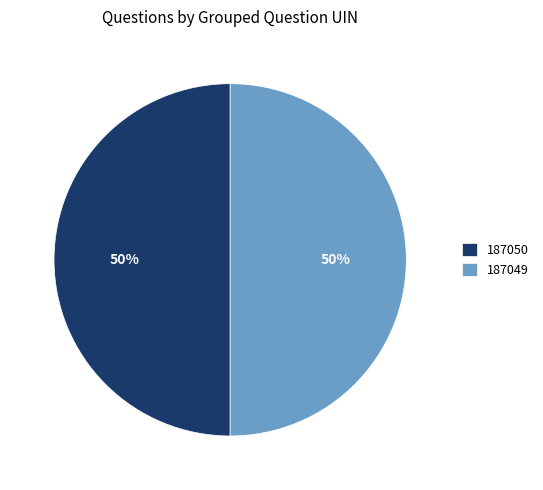

Is the sum of 187050 and 187049 greater than half?

Yes